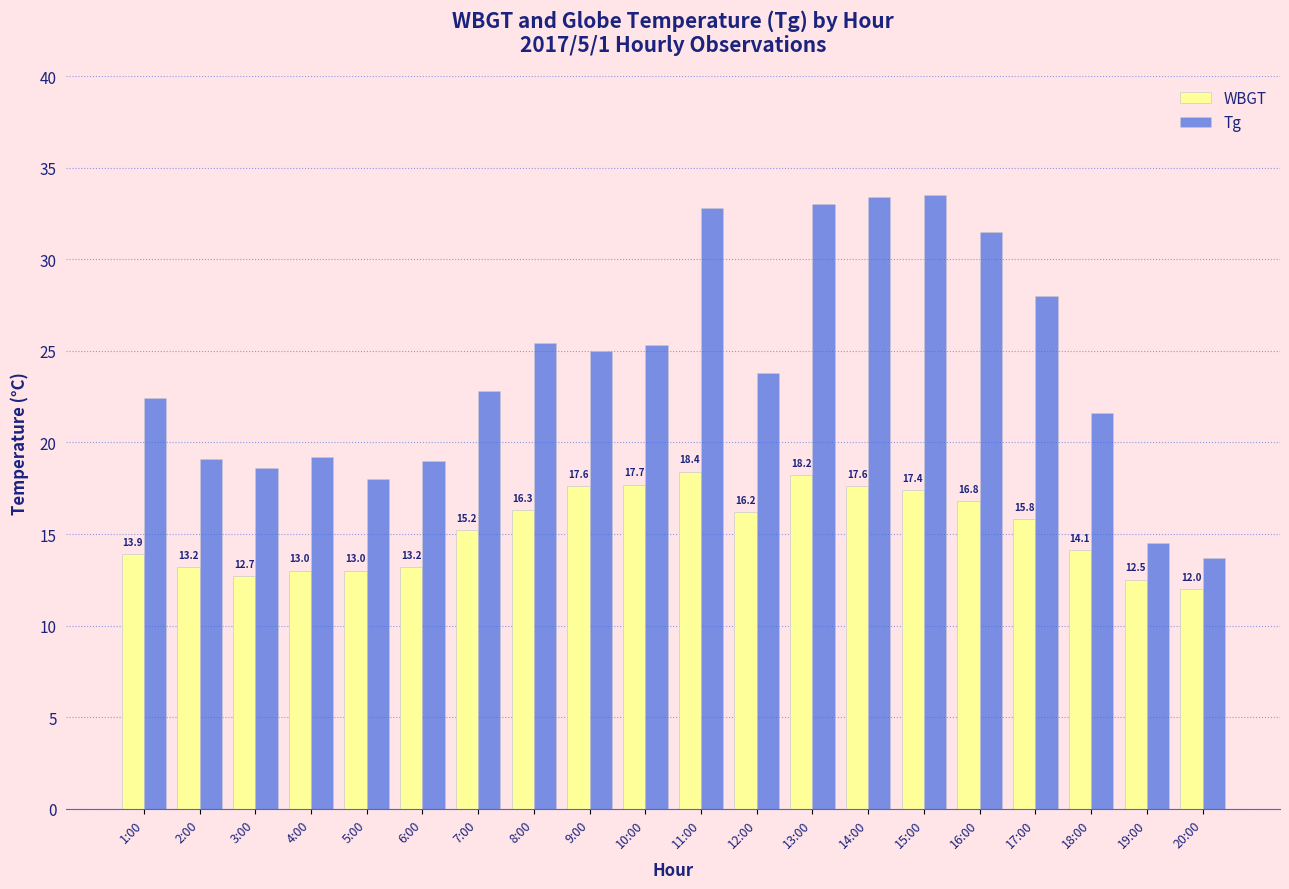

The value of Tg at 1:00 is 38.0. True or false?

False